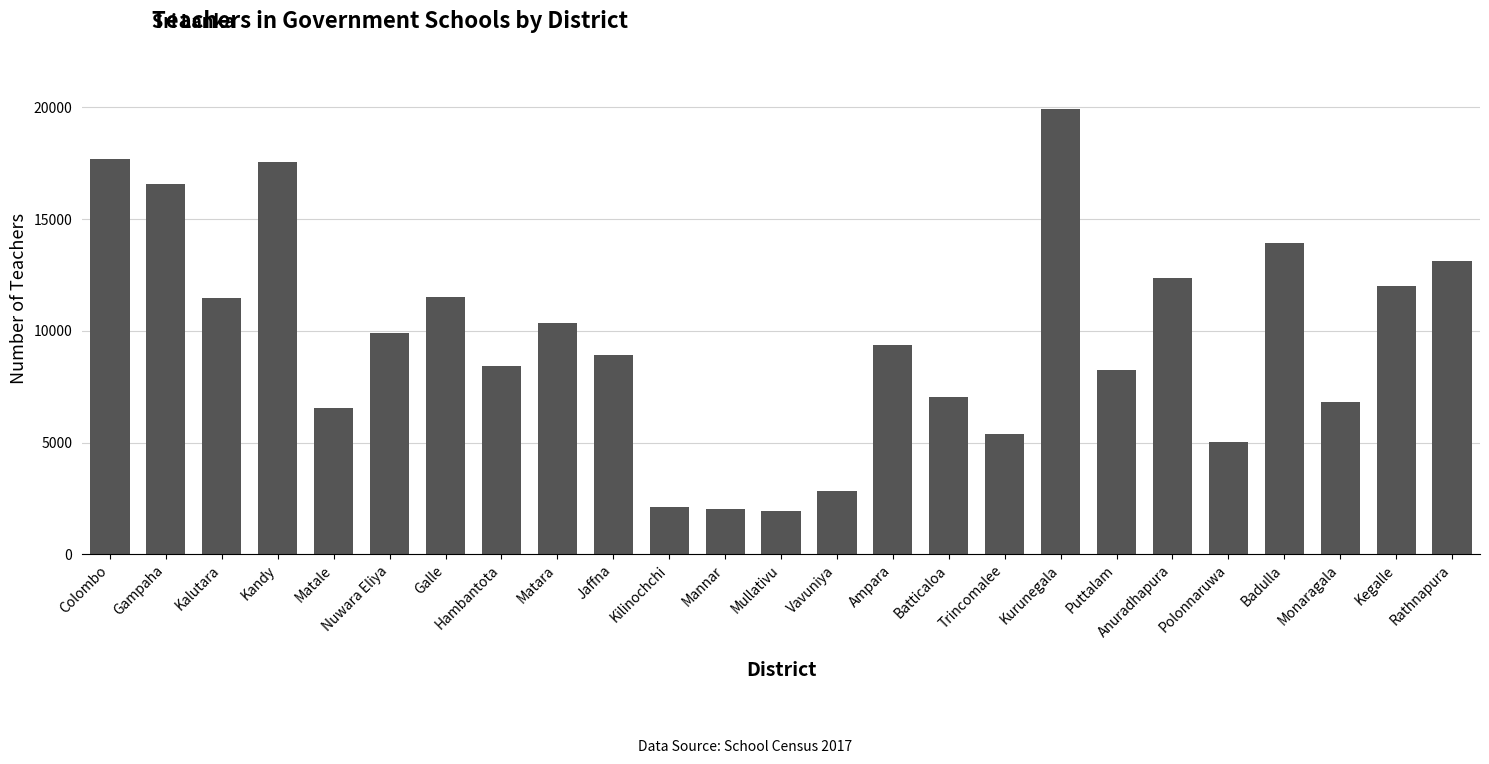

Does the chart contain stacked bars?

No